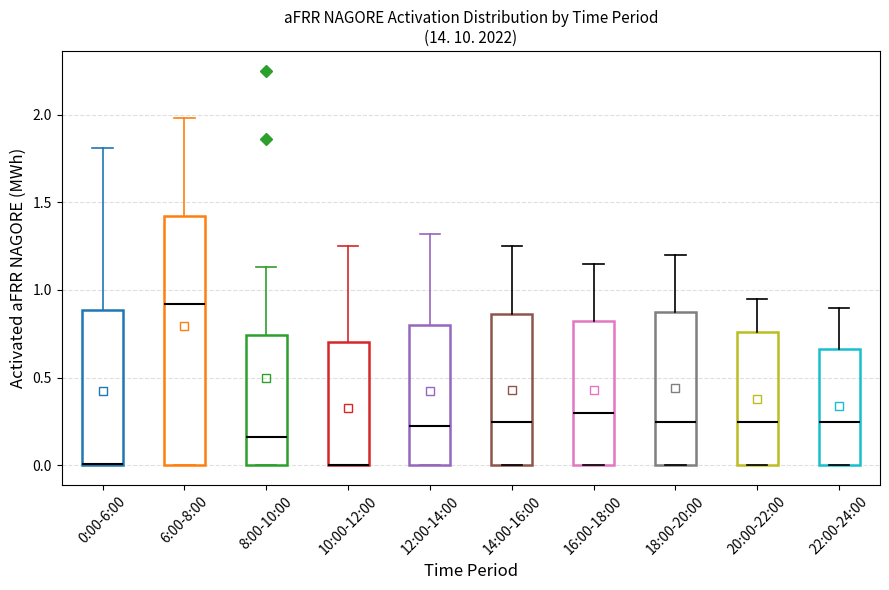

Reading left to right, read every box against the y-axis: the position of its median line, the range the box covers, and the ends of its whiskers. The values are not printed on the chart, so give them approximately, as read against the axis.

0:00-6:00: median 0.00, box 0.00 to 0.90, whiskers 0.00 to 1.80
6:00-8:00: median 0.90, box 0.00 to 1.40, whiskers 0.00 to 2.00
8:00-10:00: median 0.15, box 0.00 to 0.75, whiskers 0.00 to 1.15
10:00-12:00: median 0.00 (drawn on the box's lower edge), box 0.00 to 0.70, whiskers 0.00 to 1.25
12:00-14:00: median 0.25, box 0.00 to 0.80, whiskers 0.00 to 1.30
14:00-16:00: median 0.25, box 0.00 to 0.85, whiskers 0.00 to 1.25
16:00-18:00: median 0.30, box 0.00 to 0.85, whiskers 0.00 to 1.15
18:00-20:00: median 0.25, box 0.00 to 0.90, whiskers 0.00 to 1.20
20:00-22:00: median 0.25, box 0.00 to 0.75, whiskers 0.00 to 0.95
22:00-24:00: median 0.25, box 0.00 to 0.65, whiskers 0.00 to 0.90